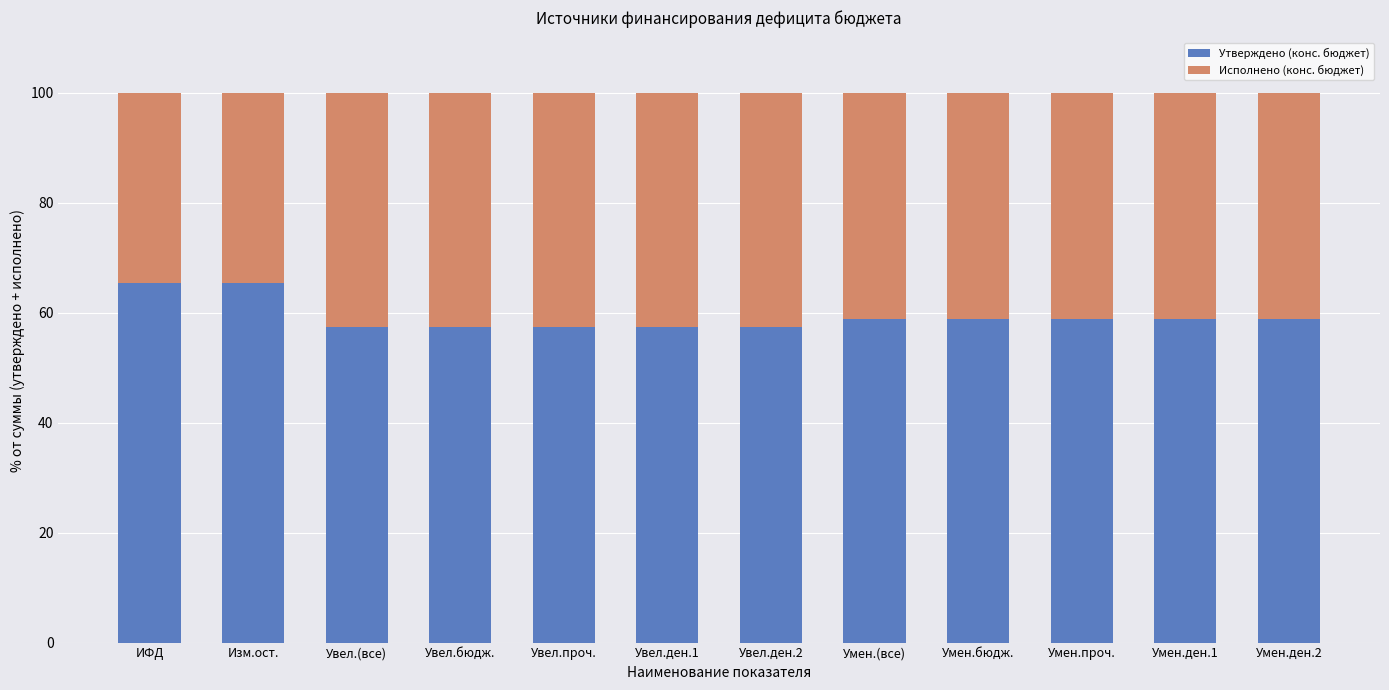

How many bars are there in total?

12